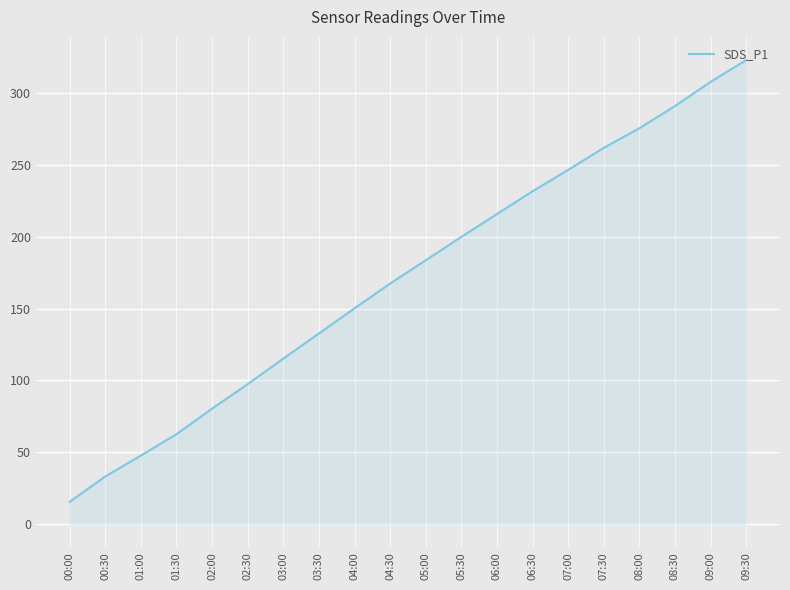

What position from the left is 01:30?

4